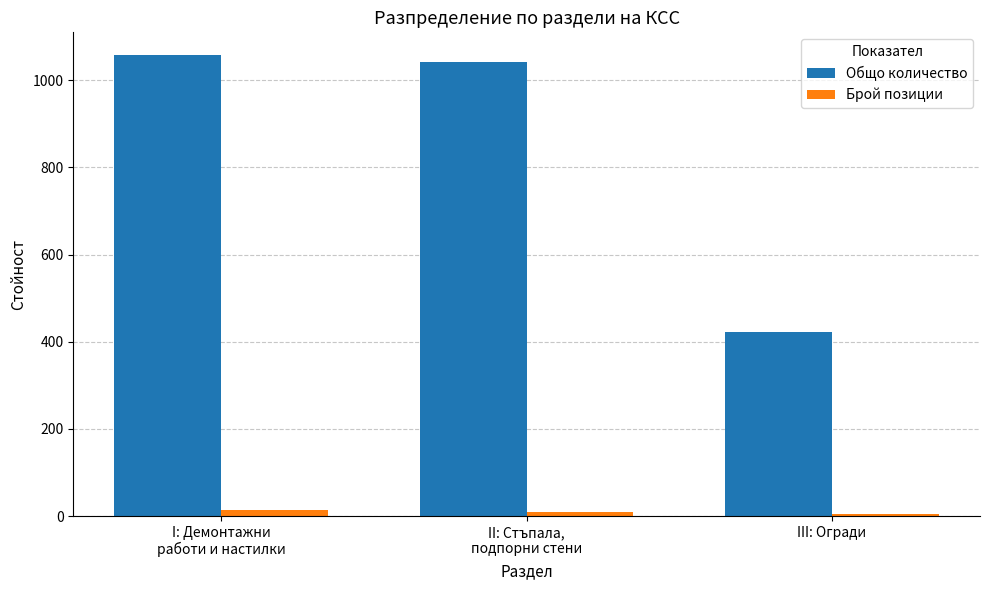

What are all the series names shown in the legend?

Общо количество, Брой позиции